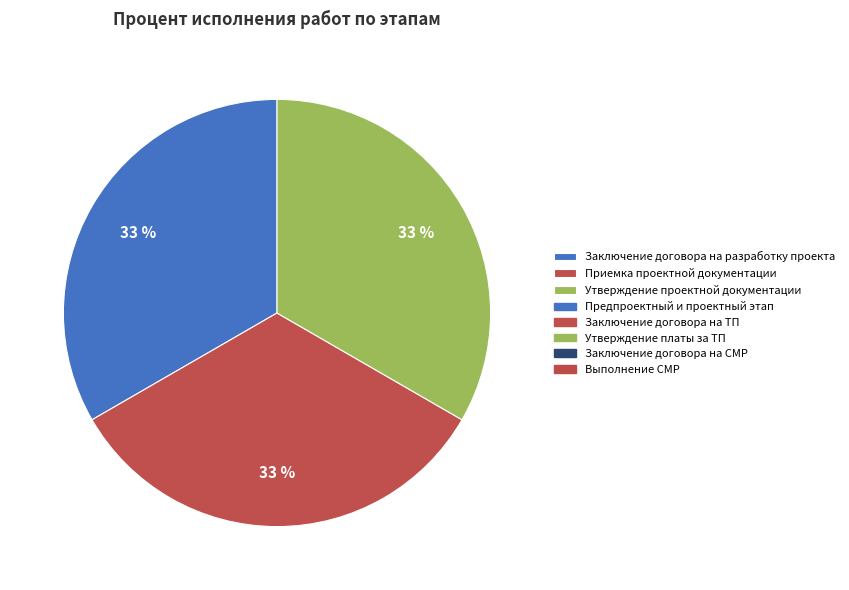

Is there a majority slice in this chart?

No